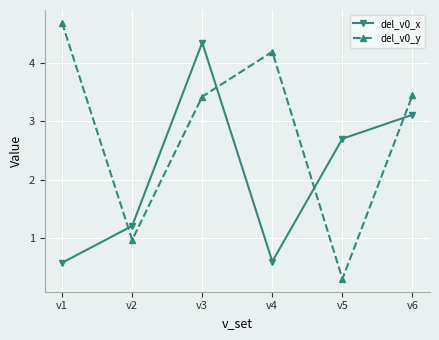

Rank the series at v4 from highest to lowest value.

del_v0_y, del_v0_x